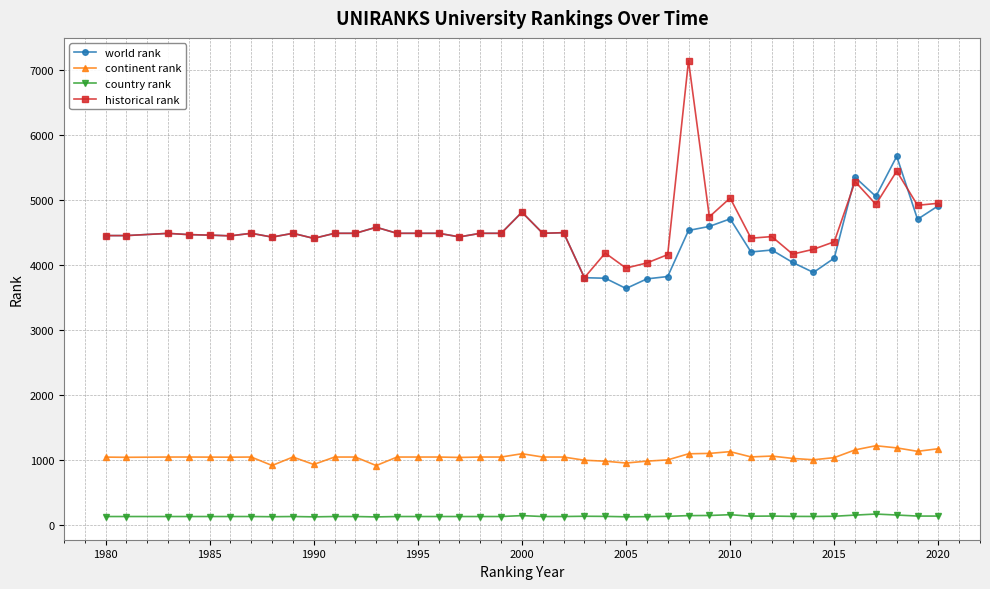

Which series has the widest spread of values?

historical rank